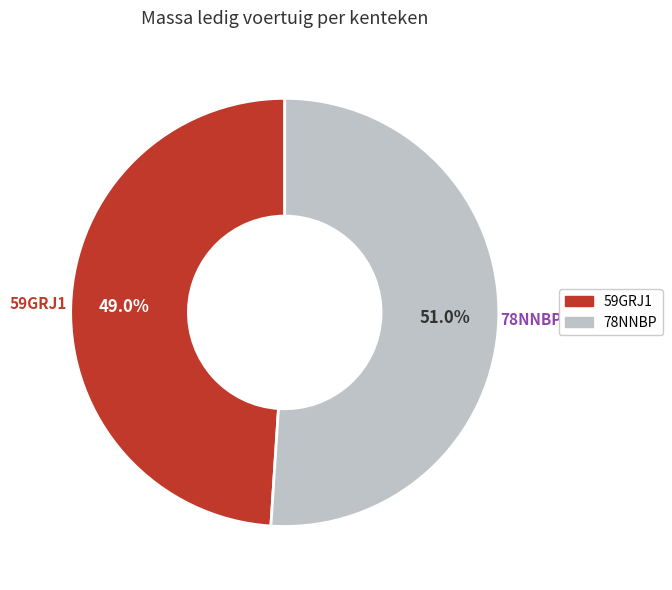

Which category has the biggest portion of the pie?

78NNBP